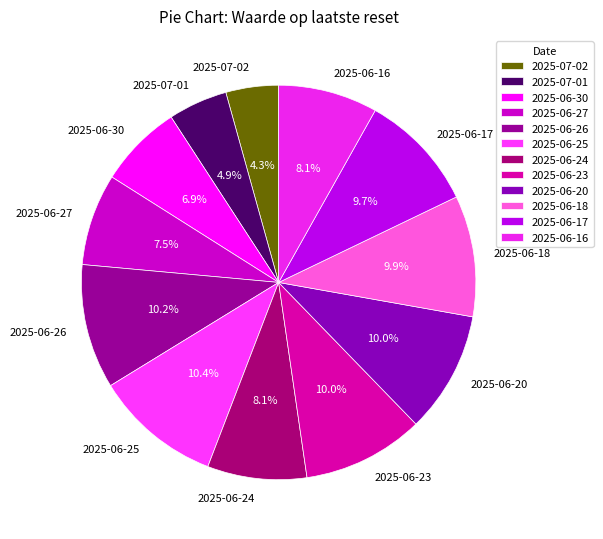

To the nearest percent, what portion does 2025-06-16 represent?

8%